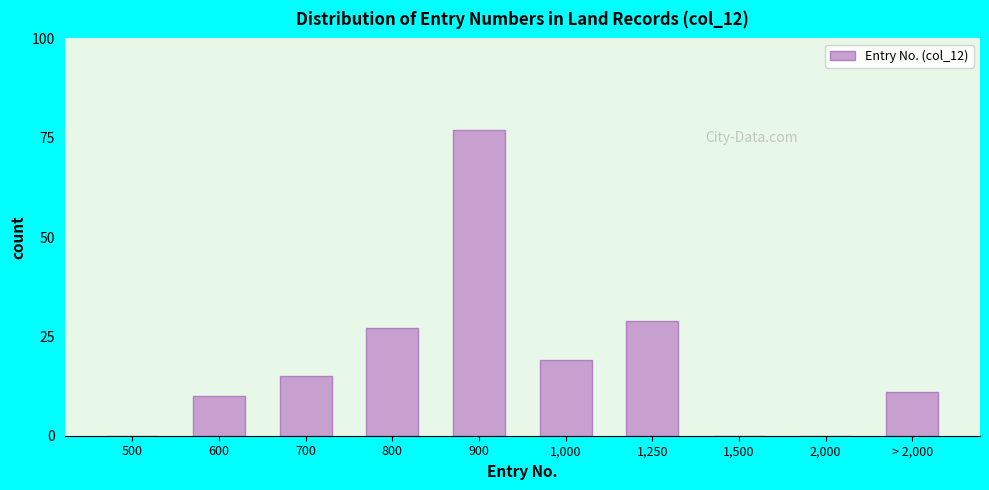

Reading left to right, extract all data points from this chart.

500=0	600=10	700=15	800=27	900=77	1,000=19	1,250=29	1,500=0	2,000=0	> 2,000=11